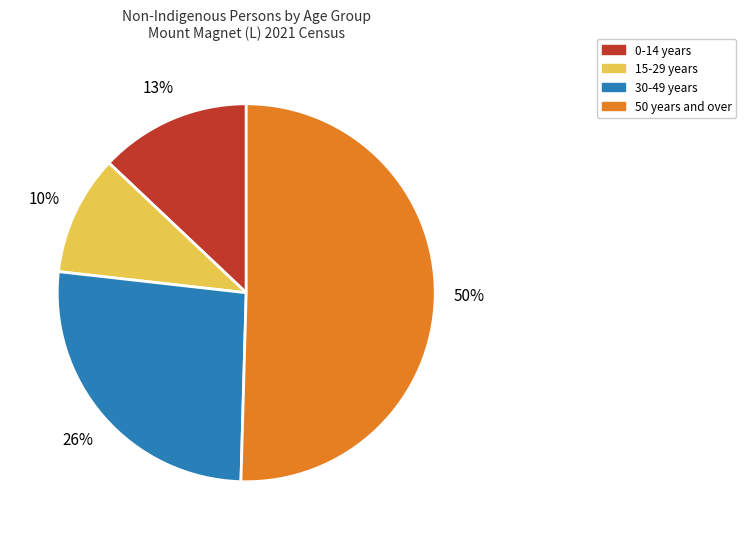

To the nearest percent, what percentage of the pie is 30-49 years?

26%